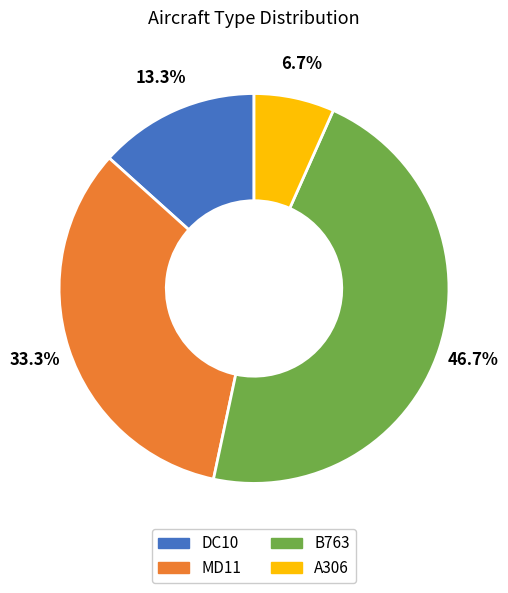

To the nearest percent, what percentage of the pie is B763?

47%